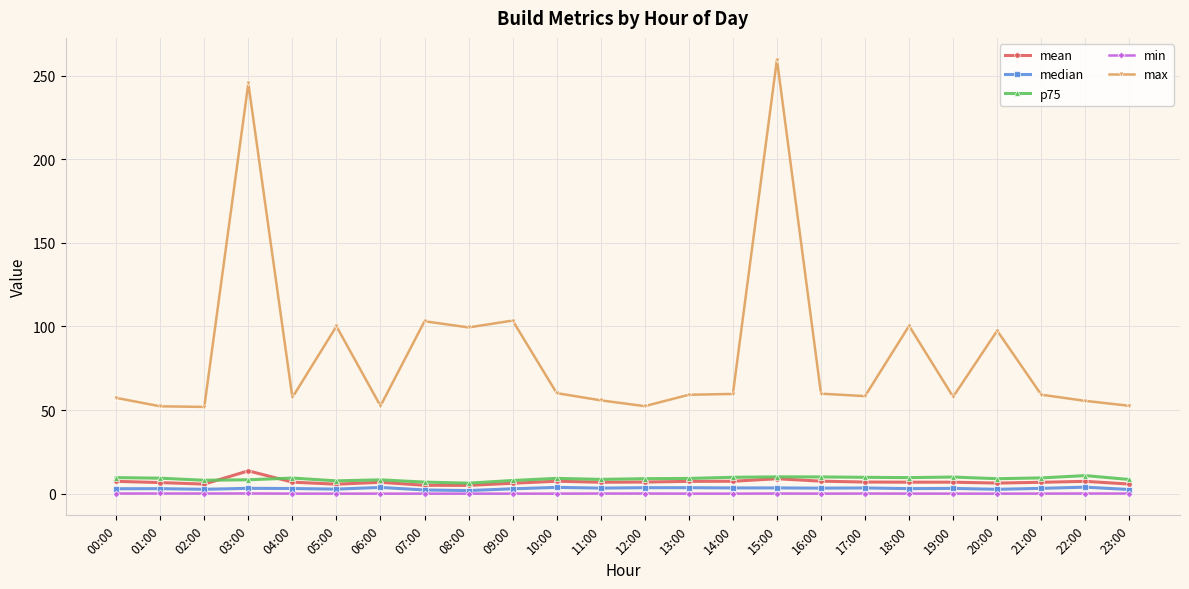

Rank the series by their maximum value, from lowest to highest.

min, median, p75, mean, max